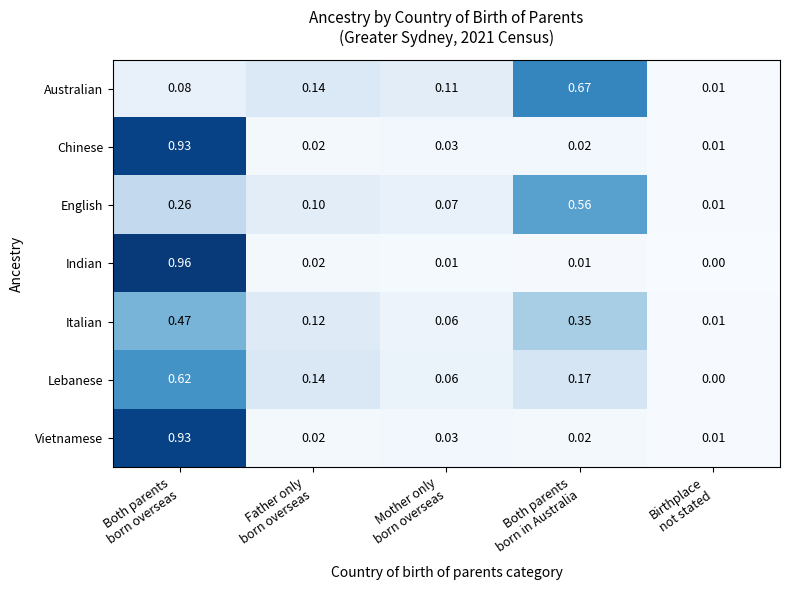

Which series has the widest spread of values?

Indian